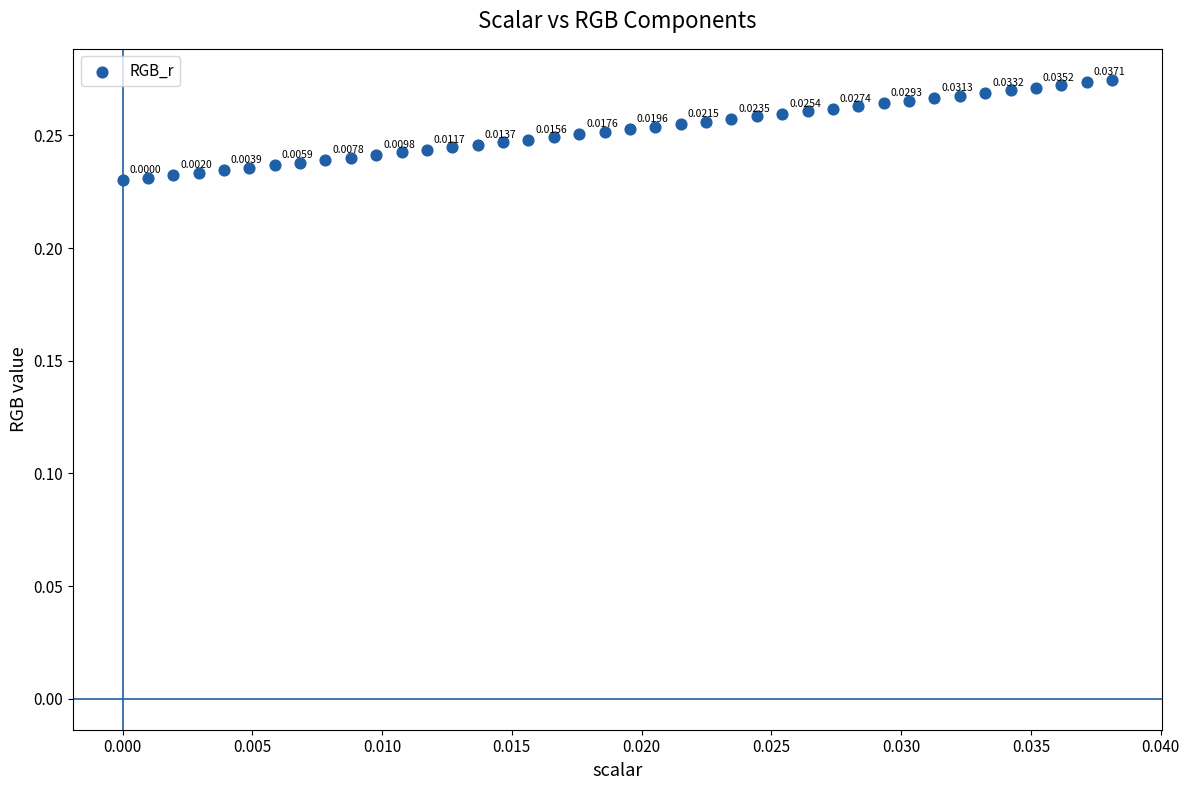

How many data points are displayed?

40